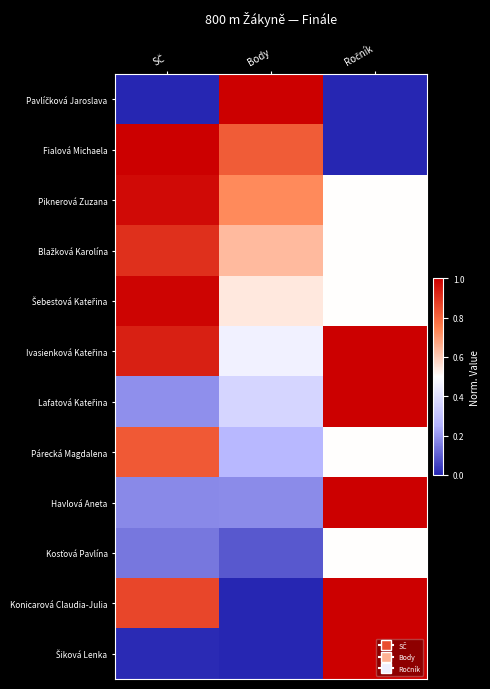

What is the difference between the highest and lowest values at Body?

1.0